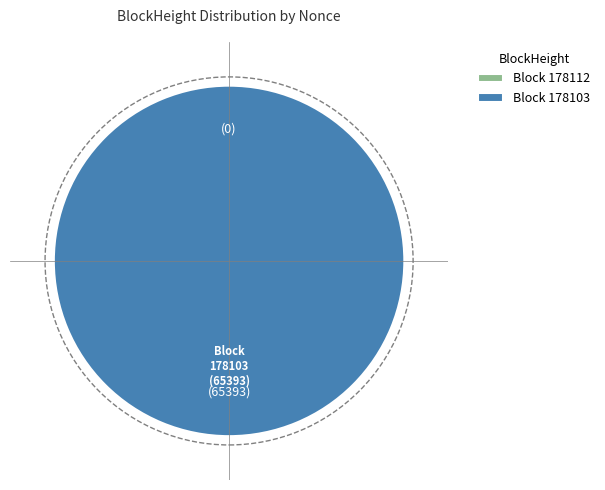

Does any single category account for the majority?

Yes